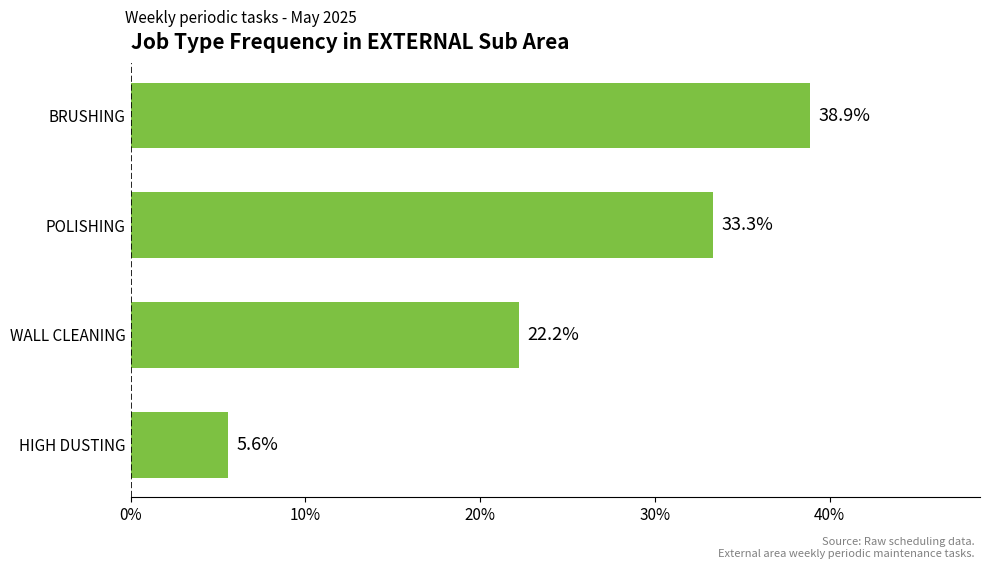

What is the maximum value shown in the chart?

38.9